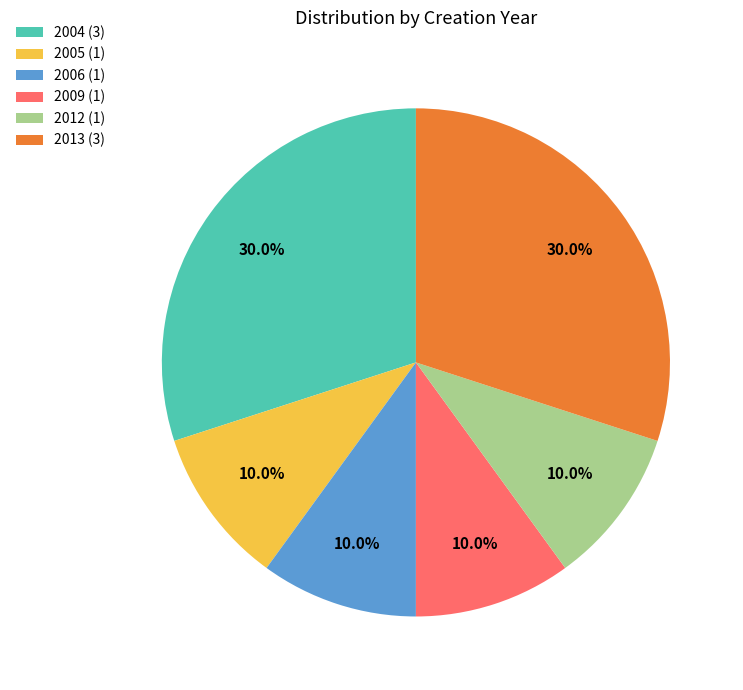

How many slices are in this pie chart?

6